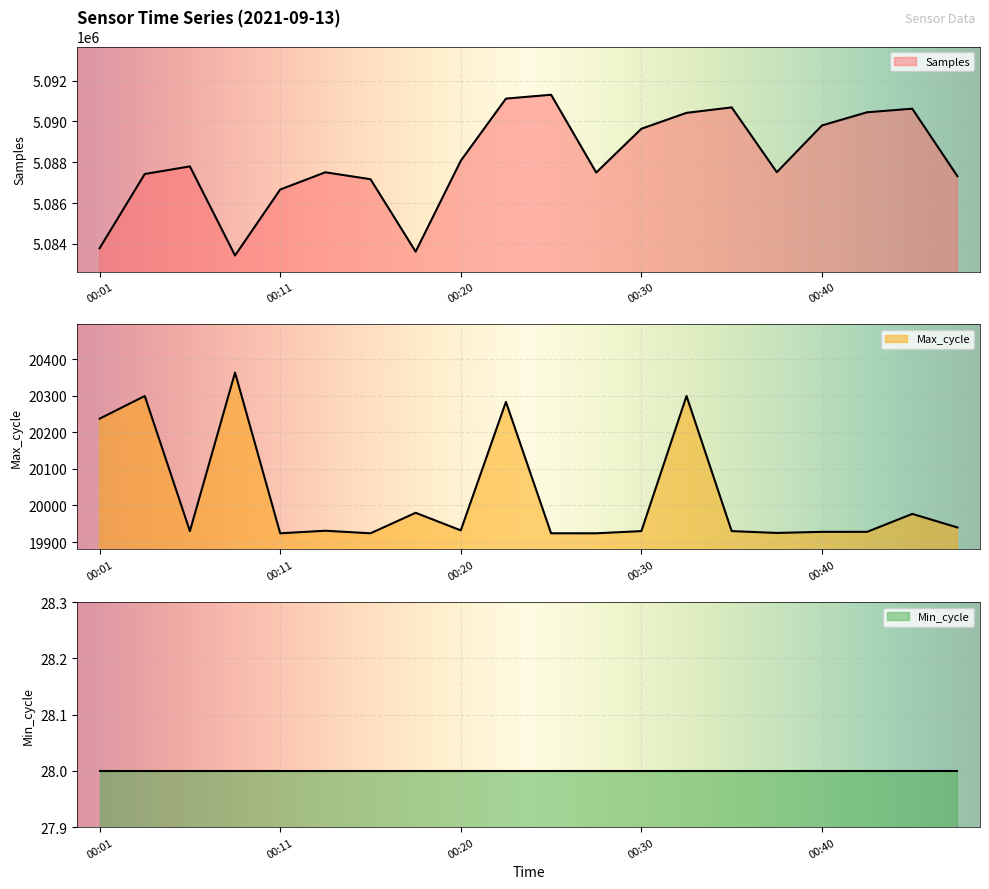

Count the number of categories in the chart.

20